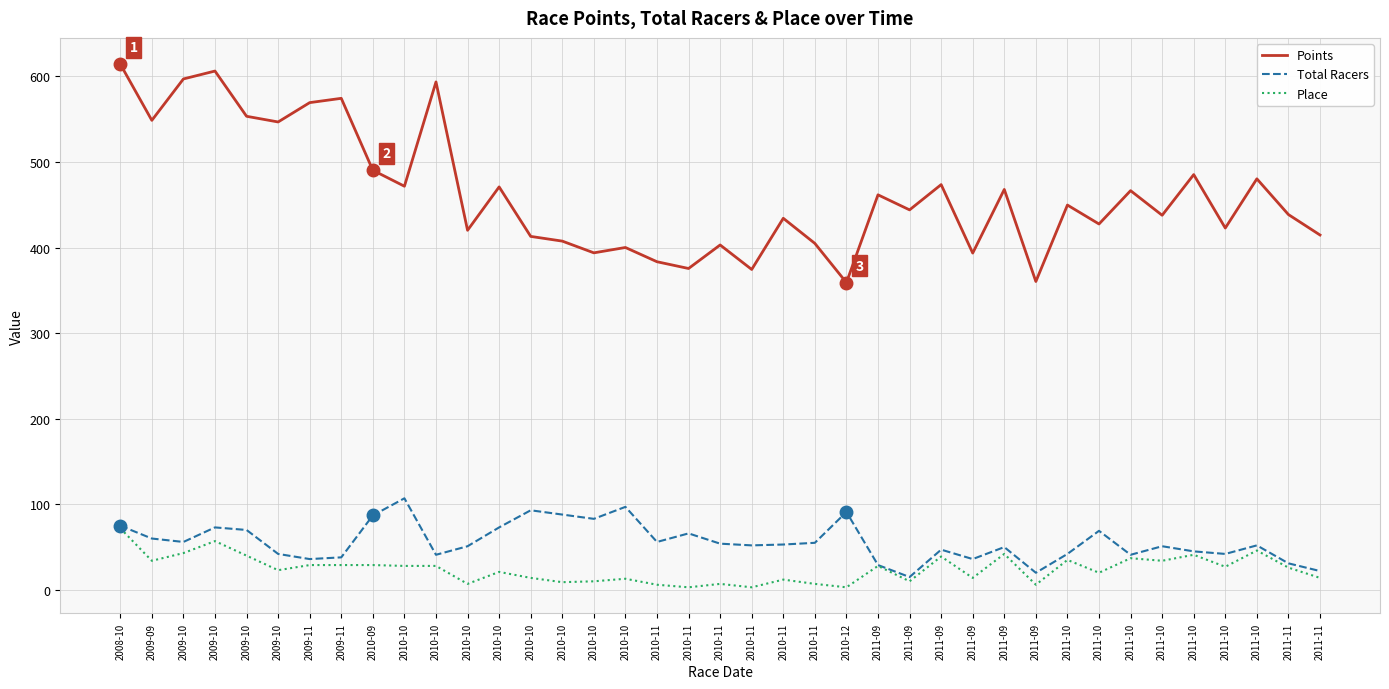

At which category is the sum across all series the highest?

2008-10